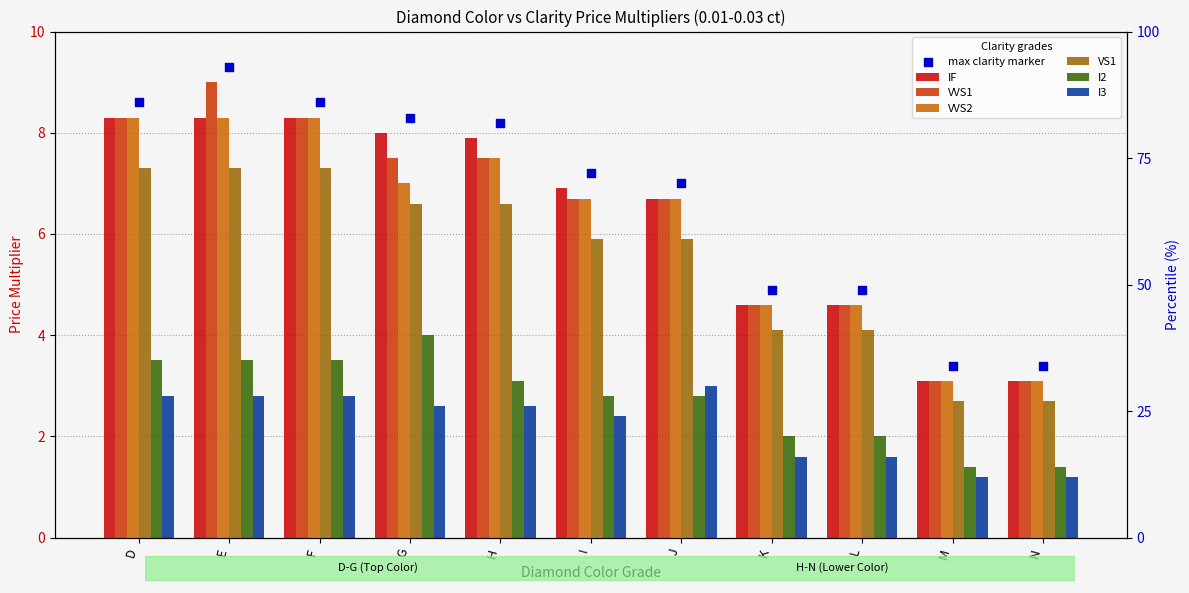

What is the total value across all series at L?

21.5